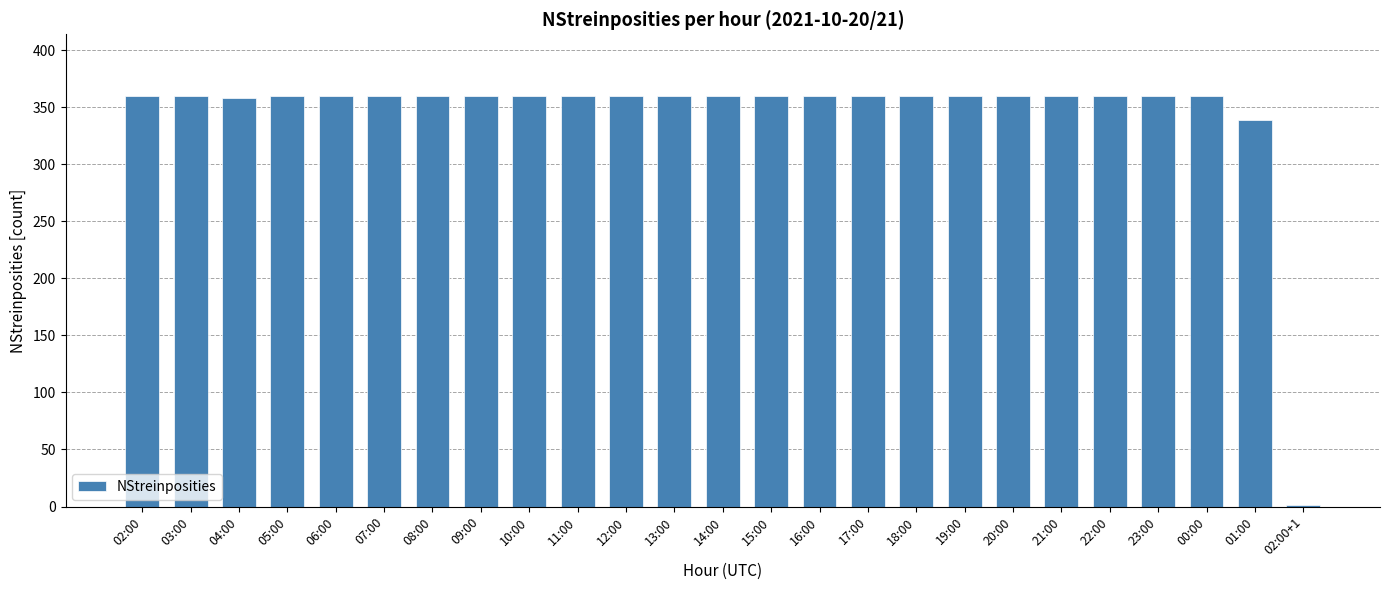

Does the chart contain stacked bars?

No